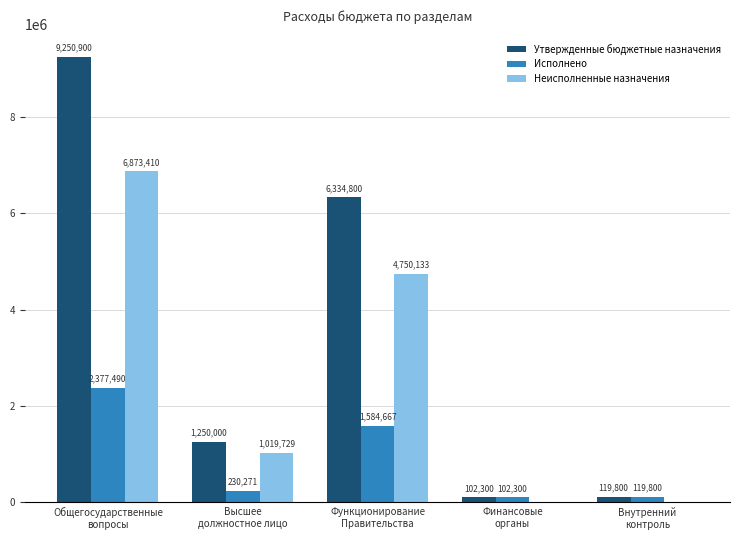

What is the highest value of the Неисполненные назначения series?

6873410.5